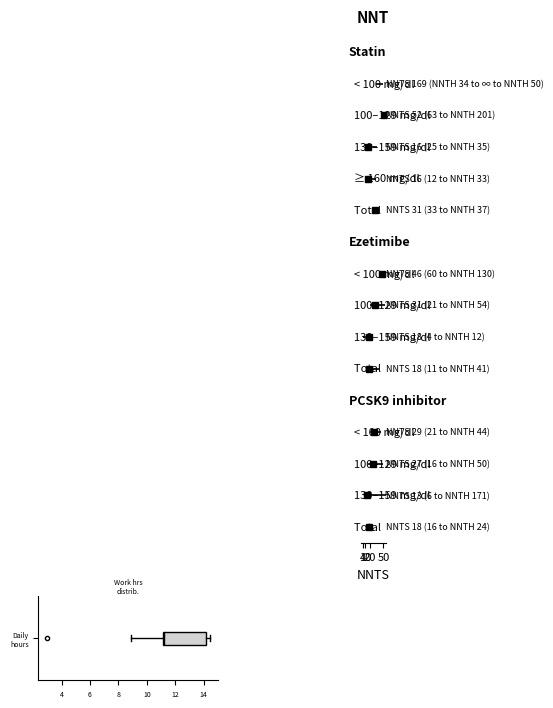

Transcribe this box plot: give where the median line is, the range the box spans, and where the two whiskers end, as read against the x-axis. The values are not printed on the chart, so give them approximately, as read against the axis.

median 11.2 (just right of the box's left edge), box 11.2 to 14.2, whiskers 8.8 to 14.4